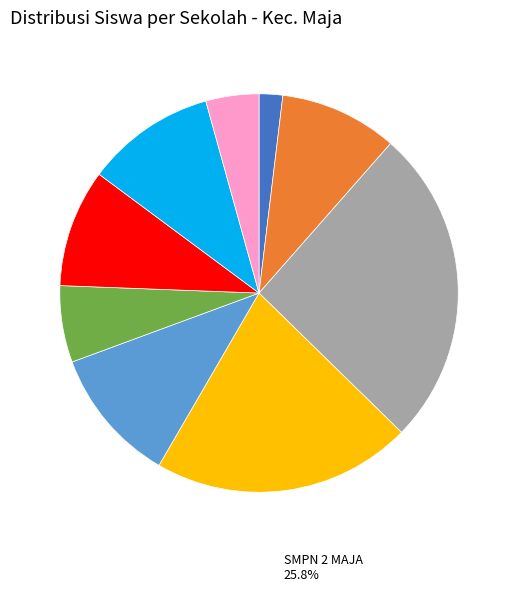

Is there a majority slice in this chart?

No